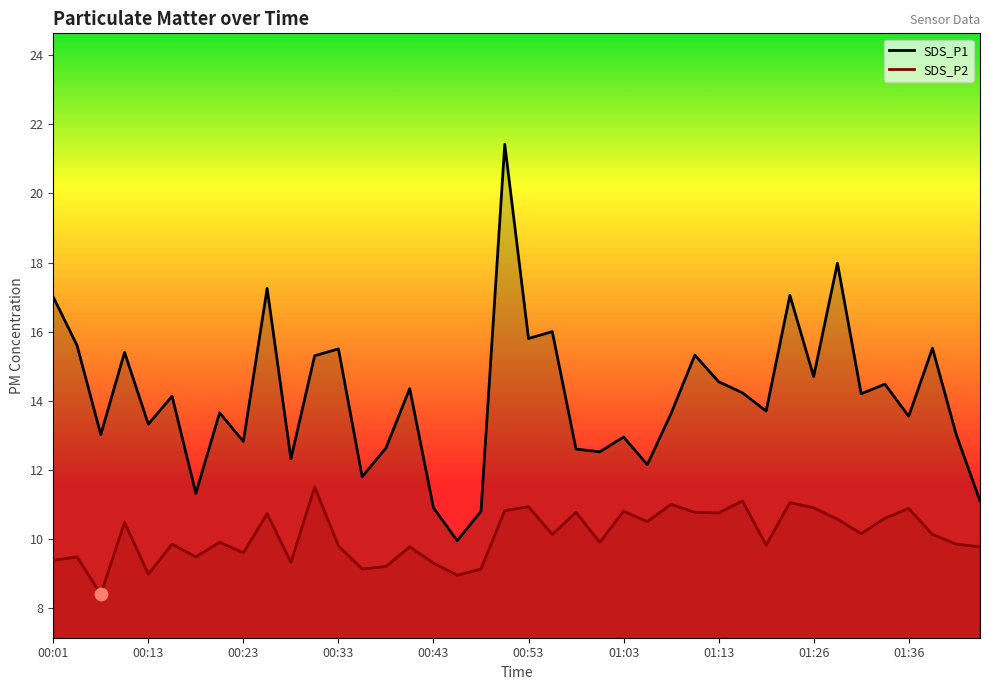

Is the value of SDS_P2 at 13 greater than the value of SDS_P1 at 34?

No